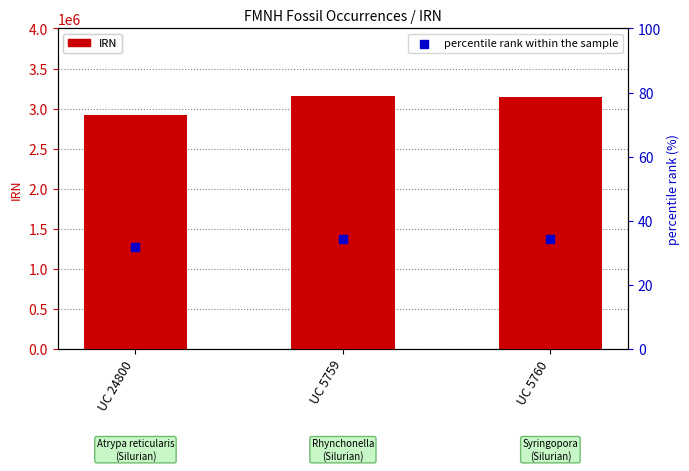

Is the value of IRN at UC 5759 greater than the value of percentile rank within the sample at UC 24800?

Yes